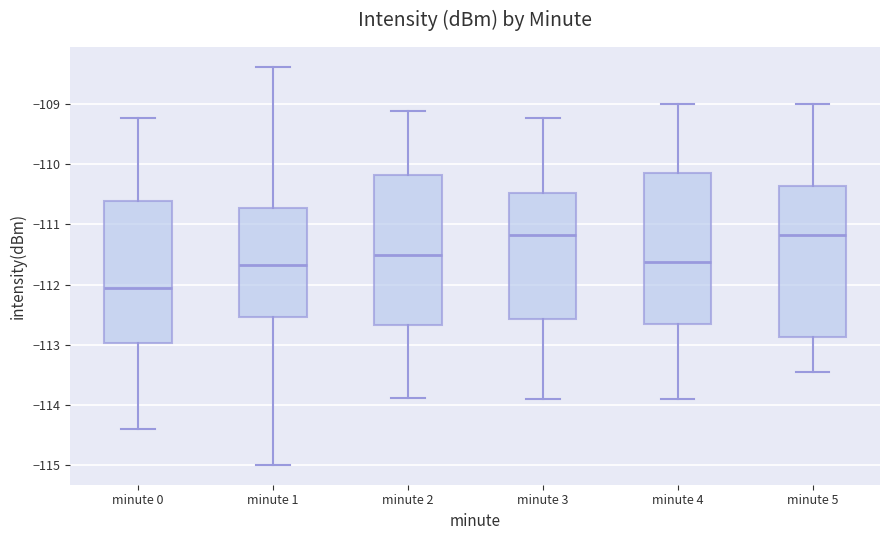

Where is the upper edge of the box for minute 5 on the y-axis? The values are not printed on the chart, so give them approximately, as read against the axis.

-110.4